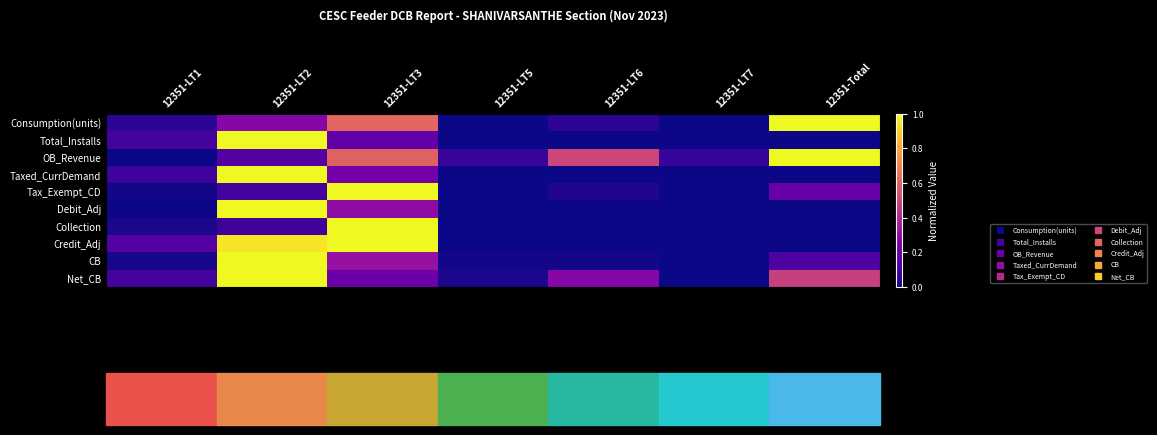

Reading left to right, extract all data points from this chart.

Consumption(units): 12351-LT1=0.1	12351-LT2=0.3	12351-LT3=0.6	12351-LT5=0.0	12351-LT6=0.1	12351-LT7=0.0	12351-Total=1.0
Total_Installs: 12351-LT1=0.1	12351-LT2=1.0	12351-LT3=0.2	12351-LT5=0.0	12351-LT6=0.0	12351-LT7=0.0	12351-Total=0.0
OB_Revenue: 12351-LT1=0.0	12351-LT2=0.1	12351-LT3=0.6	12351-LT5=0.1	12351-LT6=0.5	12351-LT7=0.1	12351-Total=1.0
Taxed_CurrDemand: 12351-LT1=0.1	12351-LT2=1.0	12351-LT3=0.2	12351-LT5=0.0	12351-LT6=0.0	12351-LT7=0.0	12351-Total=0.0
Tax_Exempt_CD: 12351-LT1=0.0	12351-LT2=0.1	12351-LT3=1.0	12351-LT5=0.0	12351-LT6=0.0	12351-LT7=0.0	12351-Total=0.2
Debit_Adj: 12351-LT1=0.0	12351-LT2=1.0	12351-LT3=0.3	12351-LT5=0.0	12351-LT6=0.0	12351-LT7=0.0	12351-Total=0.0
Collection: 12351-LT1=0.0	12351-LT2=0.1	12351-LT3=1.0	12351-LT5=0.0	12351-LT6=0.0	12351-LT7=0.0	12351-Total=0.0
Credit_Adj: 12351-LT1=0.1	12351-LT2=1.0	12351-LT3=1.0	12351-LT5=0.0	12351-LT6=0.0	12351-LT7=0.0	12351-Total=0.0
CB: 12351-LT1=0.0	12351-LT2=1.0	12351-LT3=0.3	12351-LT5=0.0	12351-LT6=0.0	12351-LT7=0.0	12351-Total=0.1
Net_CB: 12351-LT1=0.1	12351-LT2=1.0	12351-LT3=0.2	12351-LT5=0.0	12351-LT6=0.3	12351-LT7=0.0	12351-Total=0.5